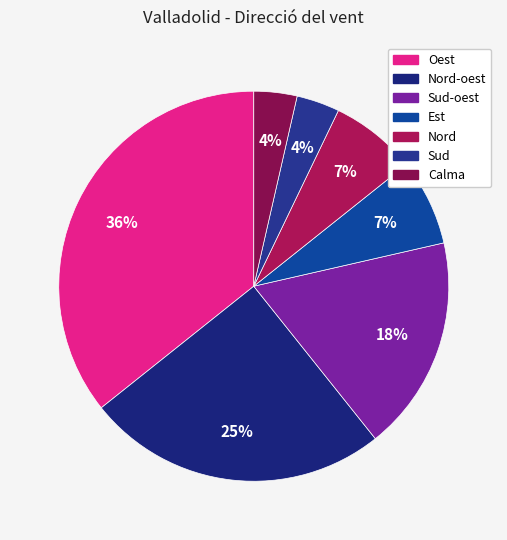

Count the number of slices in the pie.

7